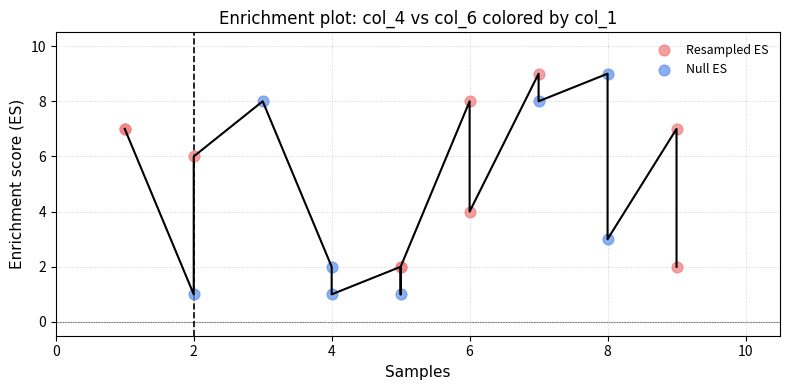

Which series contains the lowest Y value?

Null ES